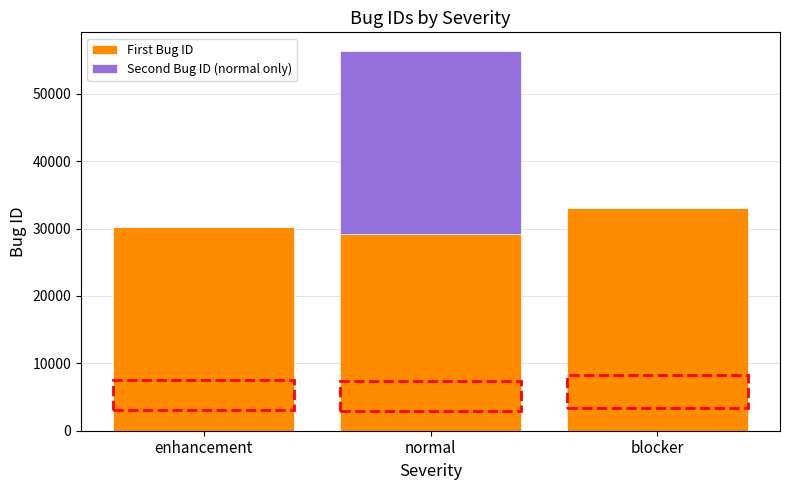

How many data points does each series have?

3